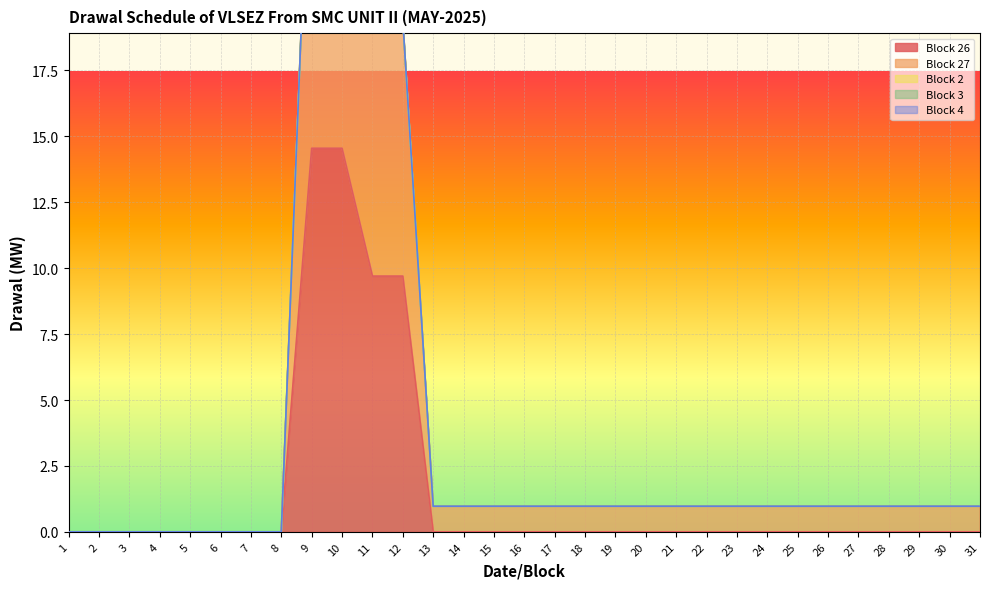

The value of Block 26 at 18 is 0.0. True or false?

True